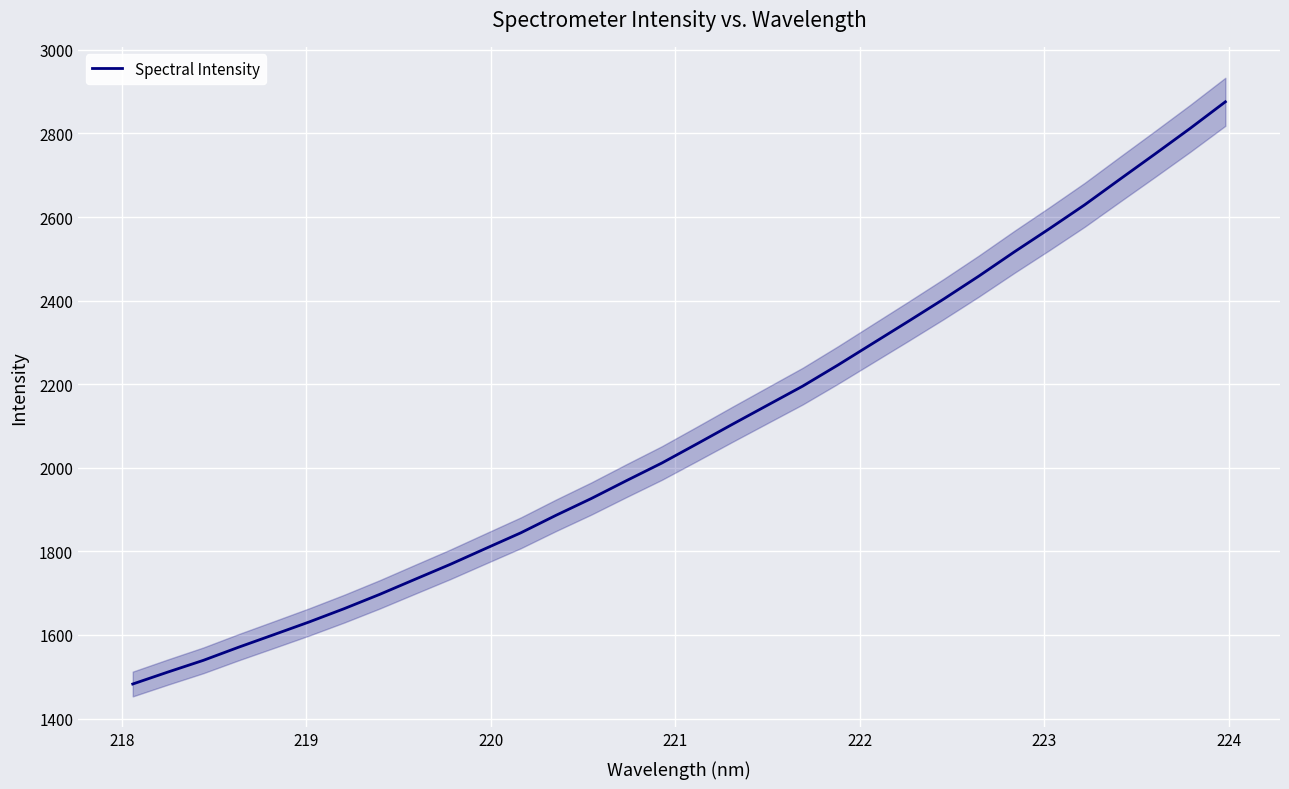

What is the minimum value for Spectral Intensity?

1482.7